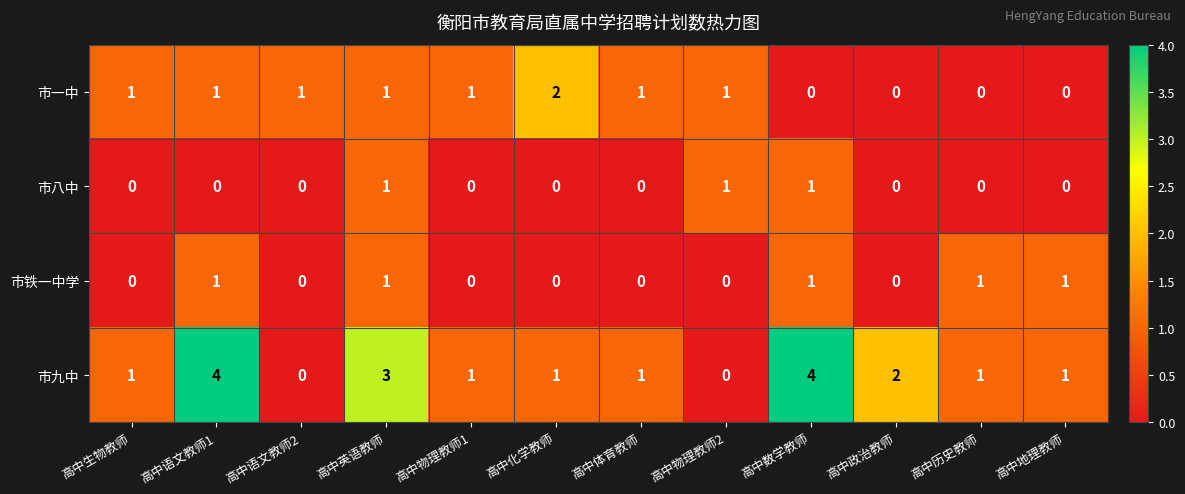

Which series has the largest range (max minus min)?

市九中